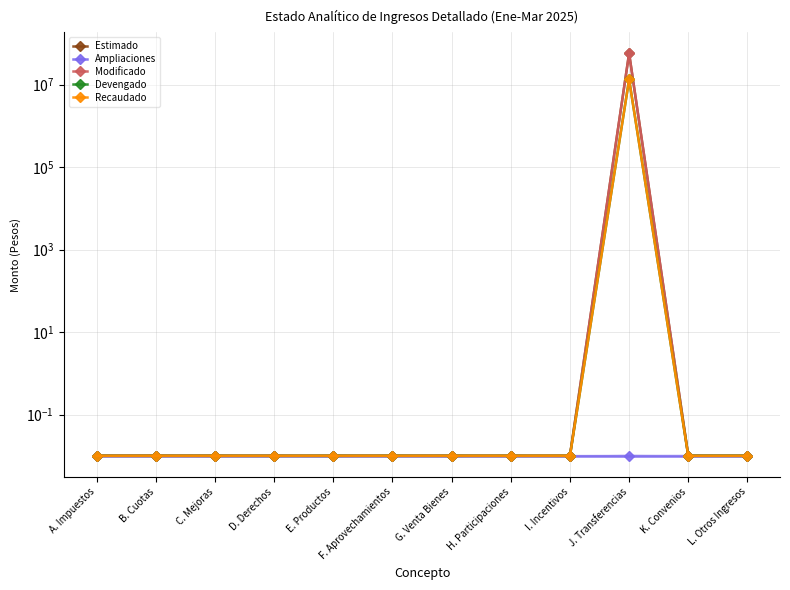

Rank the series by their maximum value, from highest to lowest.

Estimado, Modificado, Devengado, Recaudado, Ampliaciones